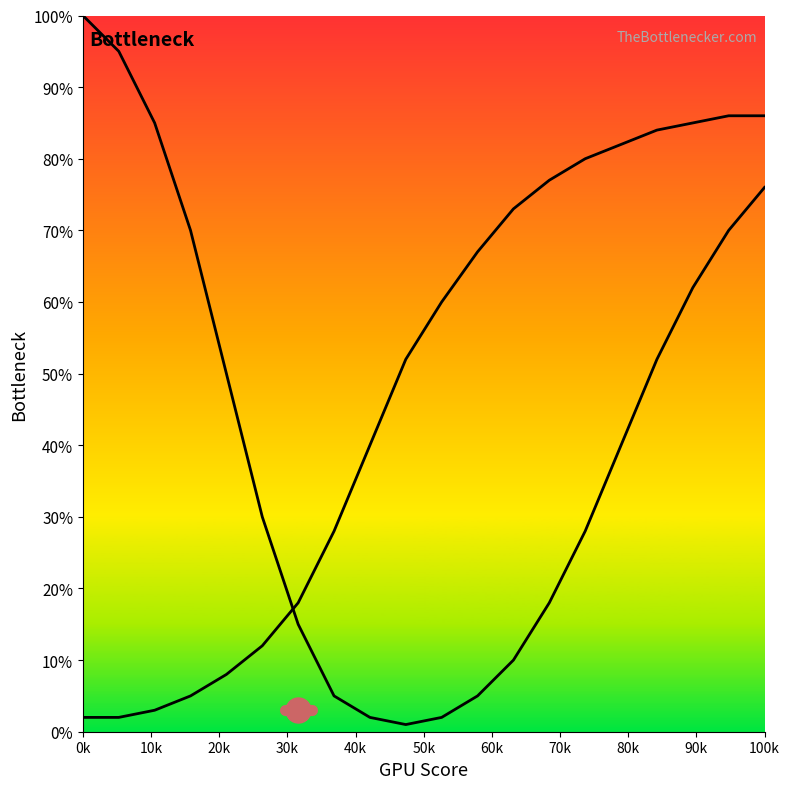

How many lines are shown in the chart?

2